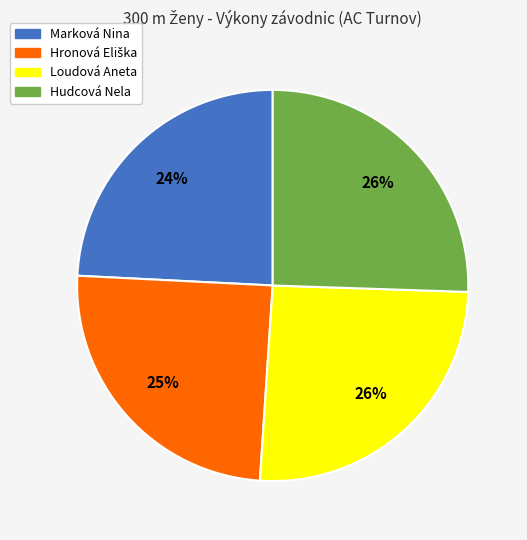

What percentage is the Marková Nina slice, to the nearest percent?

24%